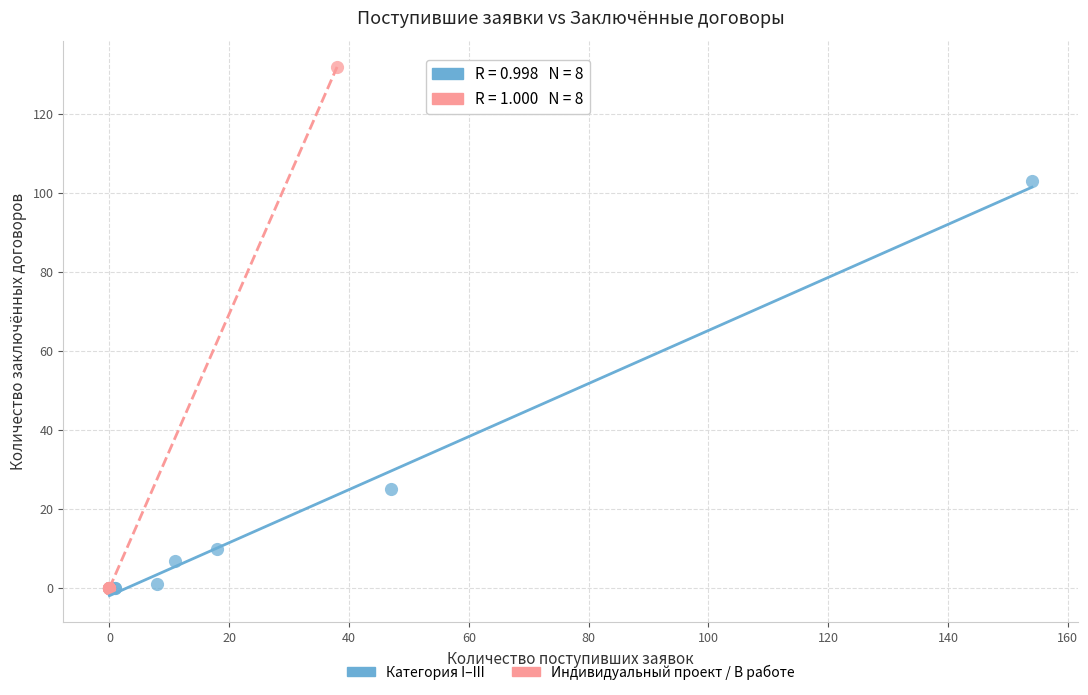

Which series has the largest Y range (max minus min)?

Индивидуальный проект / В работе